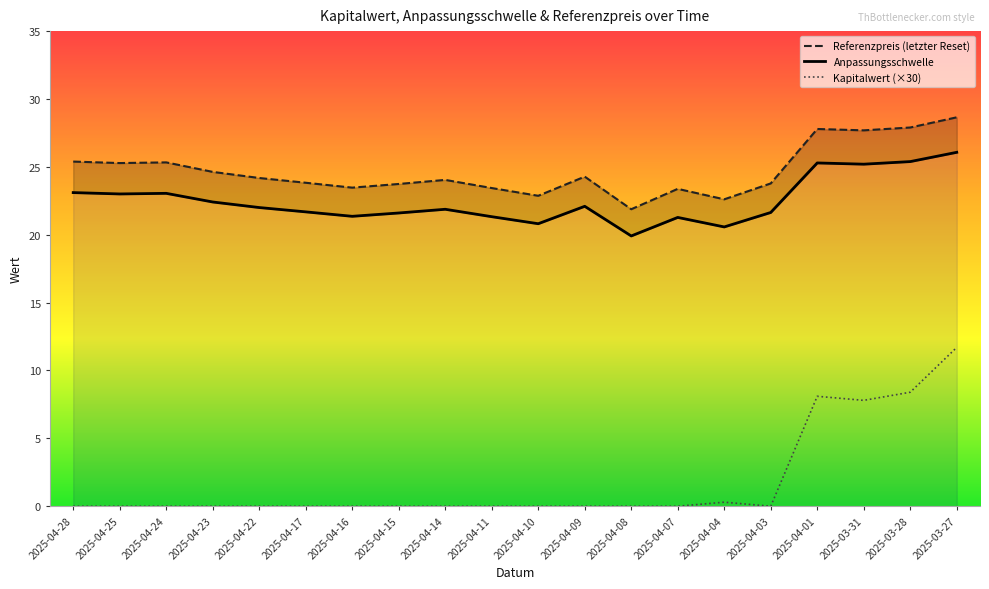

What is the approximate value of Kapitalwert at 2025-04-04?

0.3